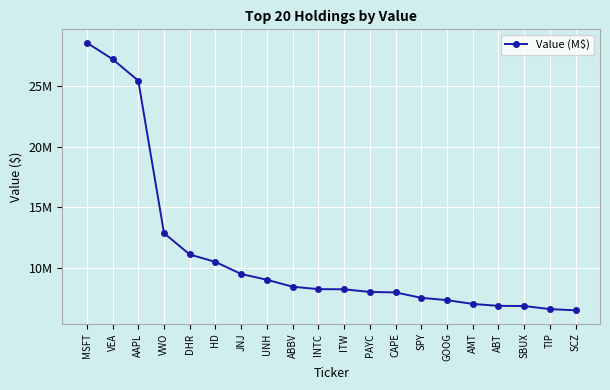

Rank the categories by value from lowest to highest.

SCZ, TIP, SBUX, ABT, AMT, GOOG, SPY, CAPE, PAYC, ITW, INTC, ABBV, UNH, JNJ, HD, DHR, VWO, AAPL, VEA, MSFT